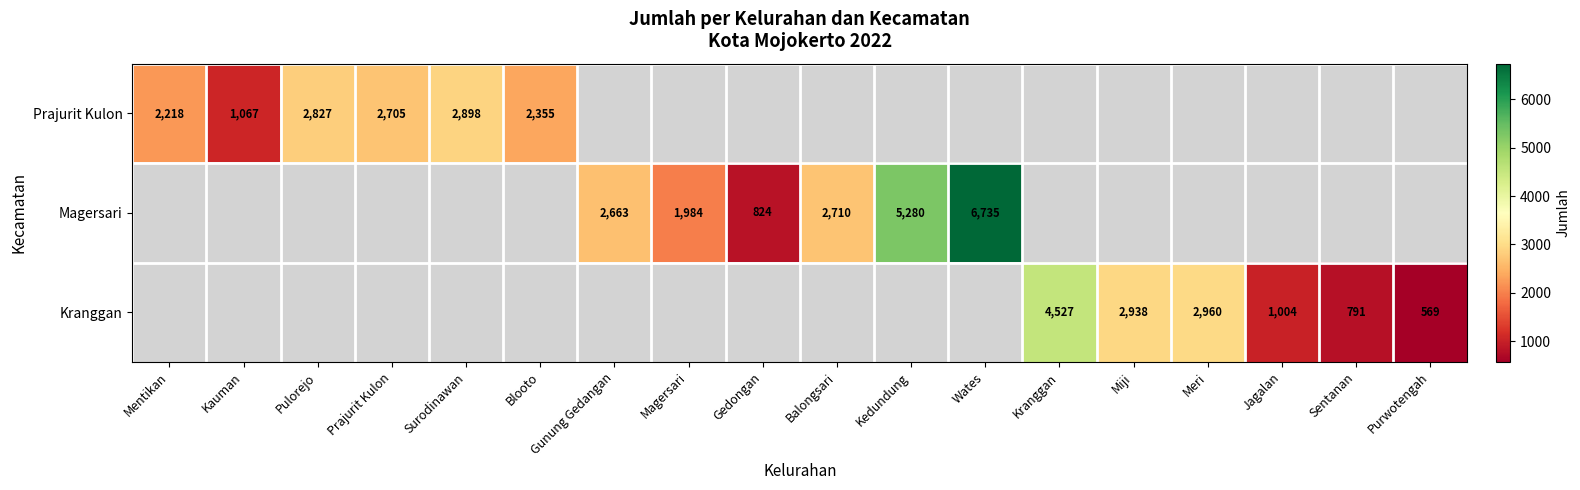

True or false: Magersari has a value of 1973 at Wates.

False